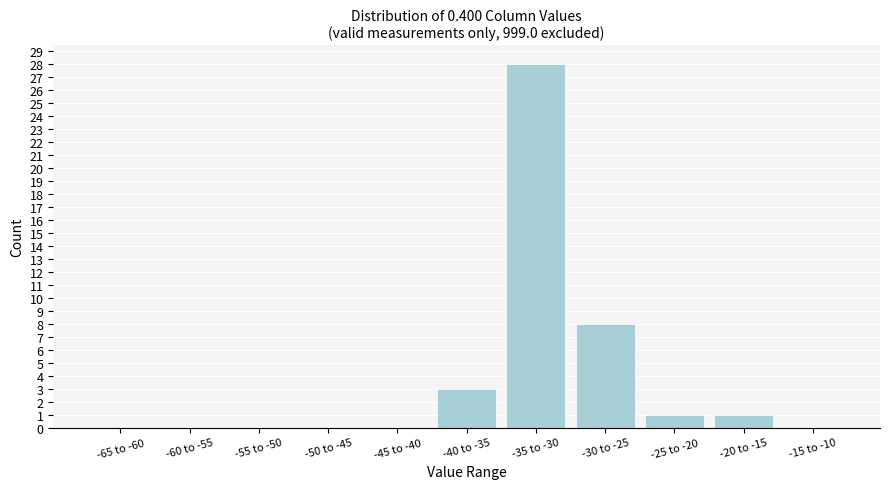

Reading left to right, extract all data points from this chart.

-65 to -60=0	-60 to -55=0	-55 to -50=0	-50 to -45=0	-45 to -40=0	-40 to -35=3	-35 to -30=28	-30 to -25=8	-25 to -20=1	-20 to -15=1	-15 to -10=0